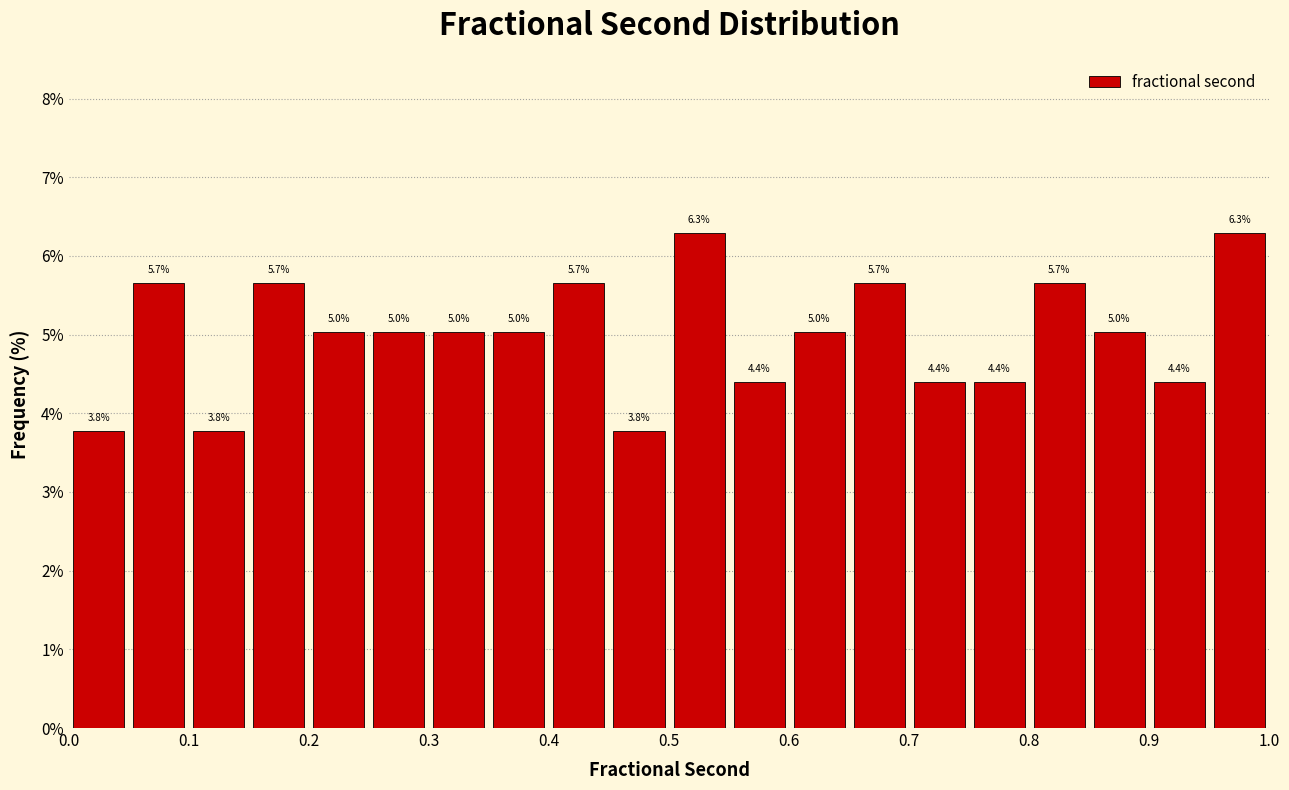

Reading left to right, list every bar in this chart as the range it spans on the x-axis followed by its height.

0.00 to 0.05: 3.8
0.05 to 0.10: 5.7
0.10 to 0.15: 3.8
0.15 to 0.20: 5.7
0.20 to 0.25: 5.0
0.25 to 0.30: 5.0
0.30 to 0.35: 5.0
0.35 to 0.40: 5.0
0.40 to 0.45: 5.7
0.45 to 0.50: 3.8
0.50 to 0.55: 6.3
0.55 to 0.60: 4.4
0.60 to 0.65: 5.0
0.65 to 0.70: 5.7
0.70 to 0.75: 4.4
0.75 to 0.80: 4.4
0.80 to 0.85: 5.7
0.85 to 0.90: 5.0
0.90 to 0.95: 4.4
0.95 to 1.00: 6.3